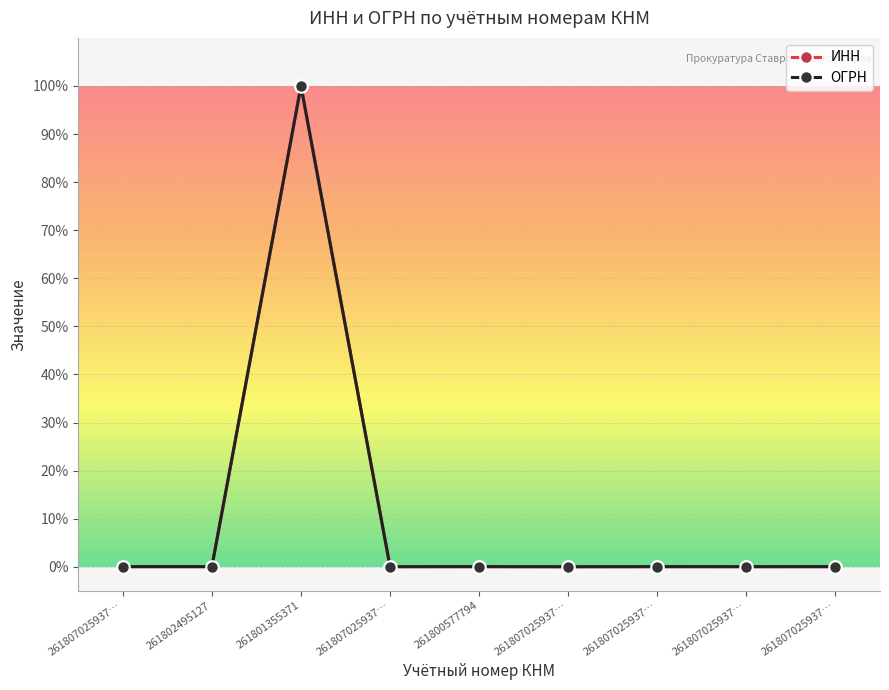

Reading right to left, what are all the values shown in this chart?

ИНН: 261807025937…=0.0	261807025937…=0.0	261807025937…=0.0	261807025937…=0.0	261800577794=0.0	261807025937…=0.0	261801355371=1.0	261802495127=0.0	261807025937…=0.0
ОГРН: 261807025937…=0.0	261807025937…=0.0	261807025937…=0.0	261807025937…=0.0	261800577794=0.0	261807025937…=0.0	261801355371=1.0	261802495127=0.0	261807025937…=0.0